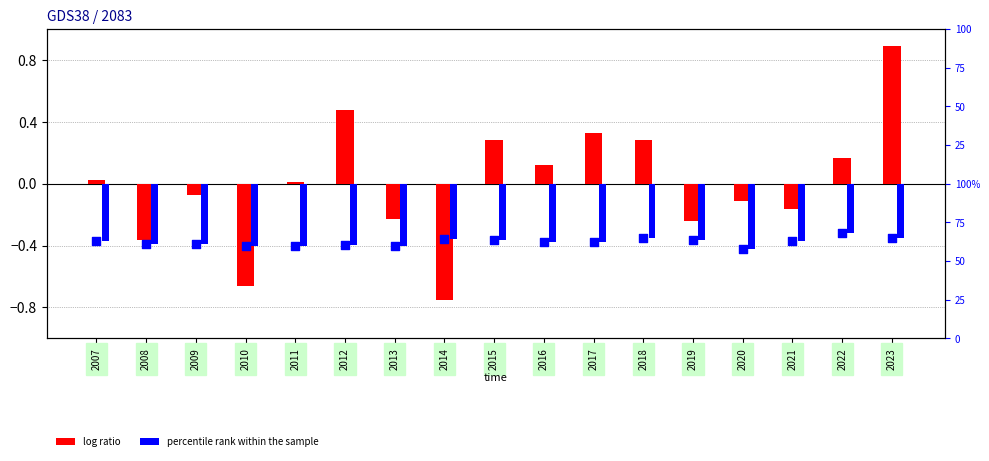

Which series has the largest total across all categories?

log ratio